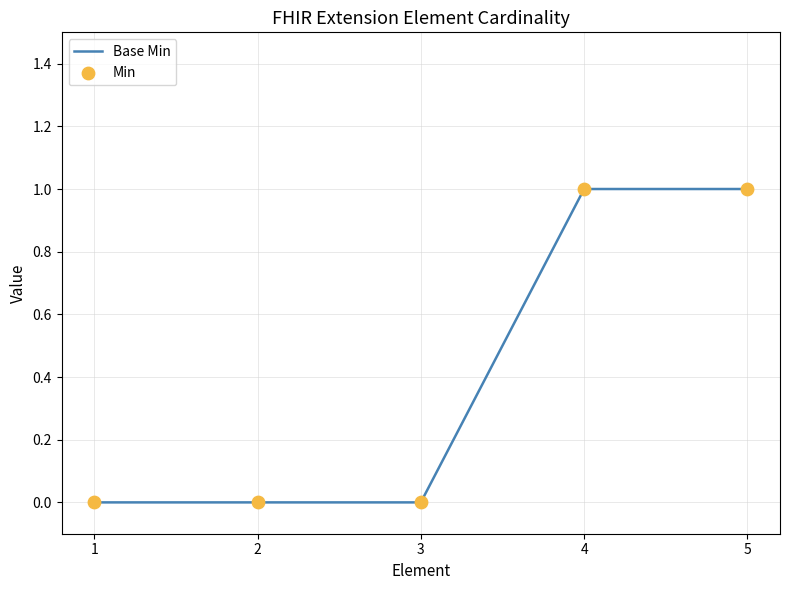

What is the change in value from 2 to 5?

+1